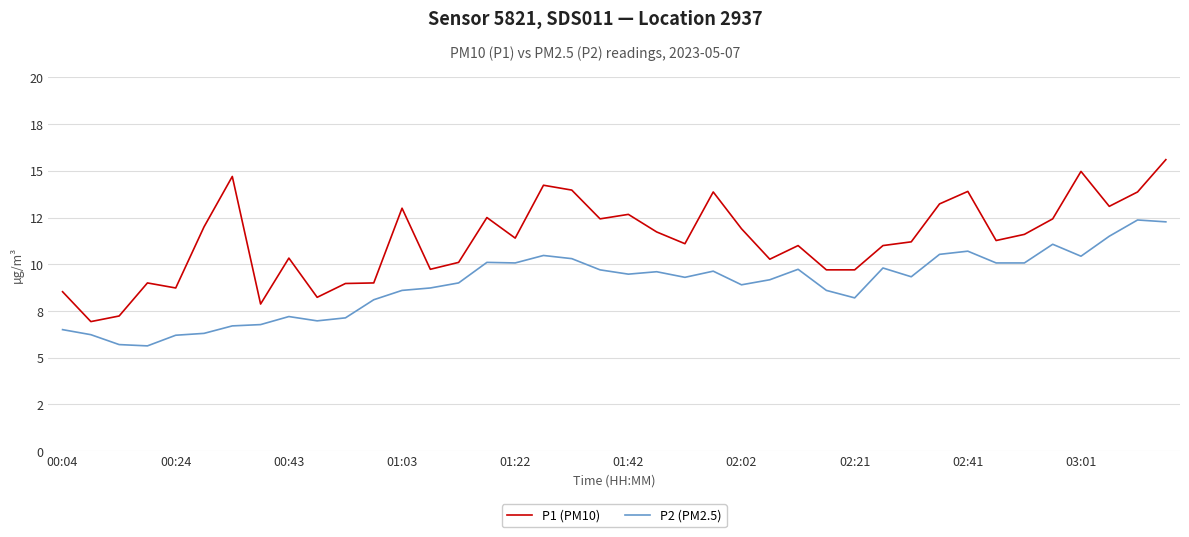

Where is P2 (PM2.5) nearest to the value 9?

14